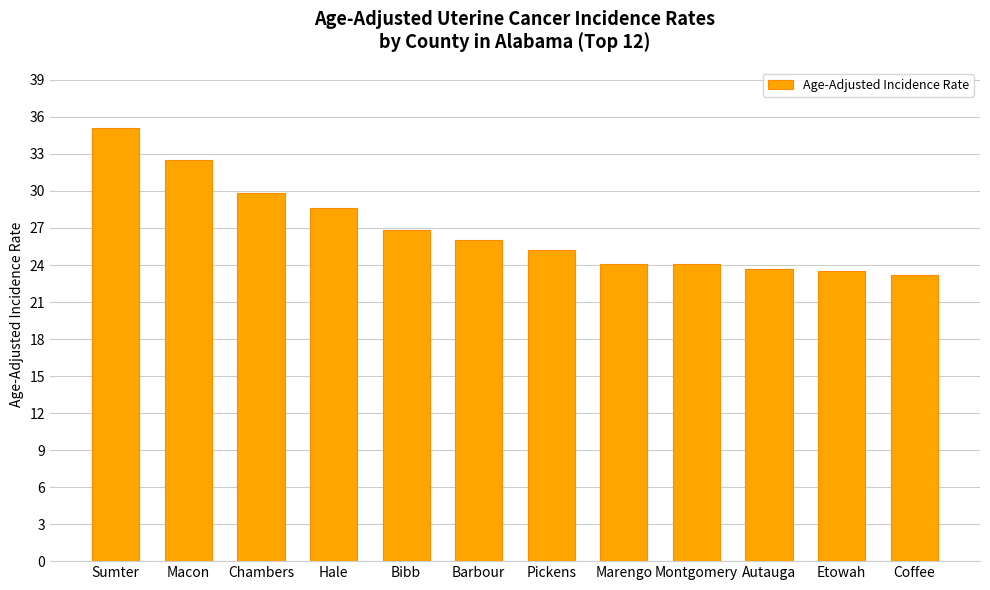

Does the chart contain stacked bars?

No